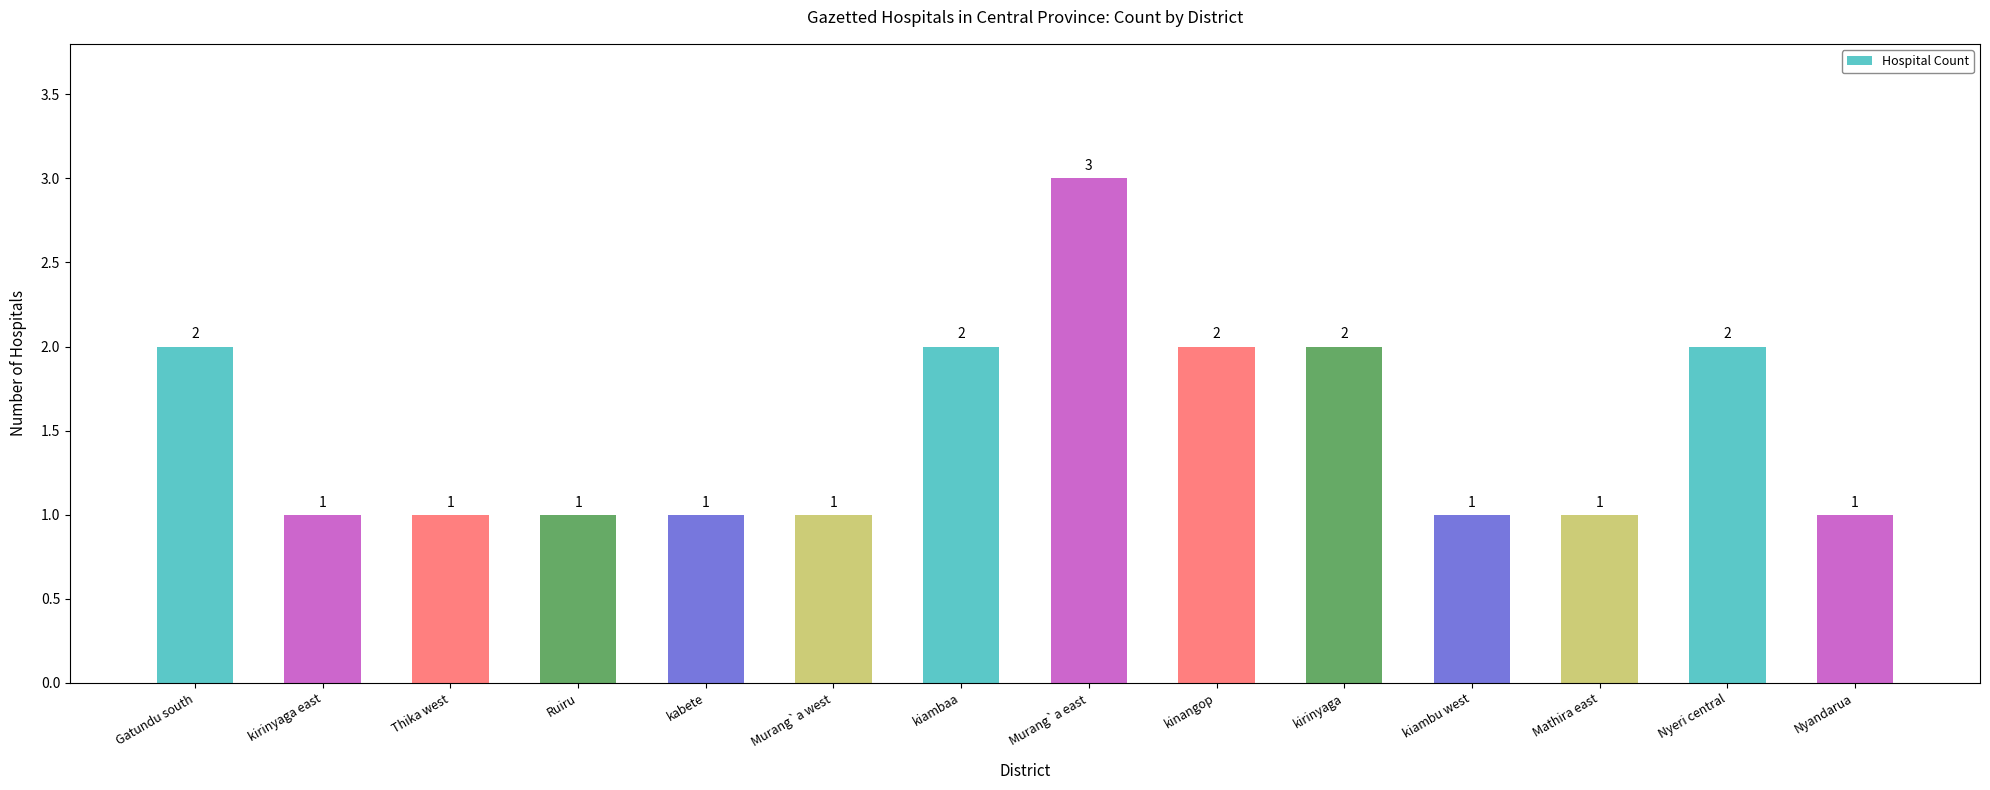

What is the sum of all values?

21